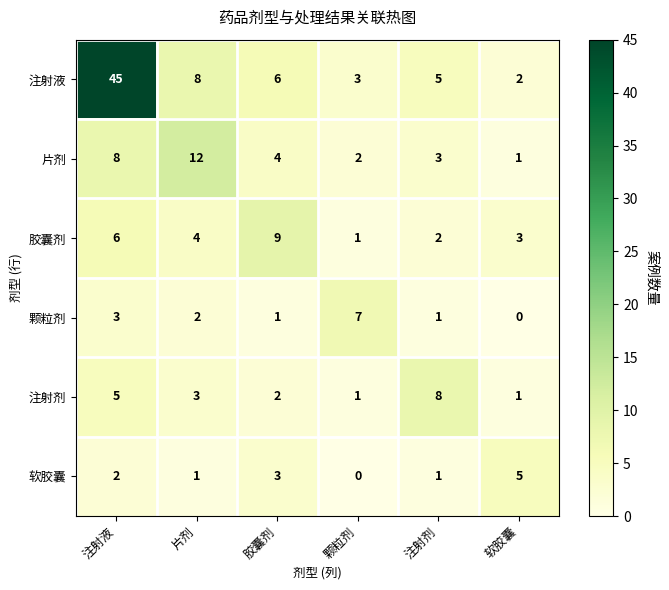

What is the sum of all 注射剂 values?

20